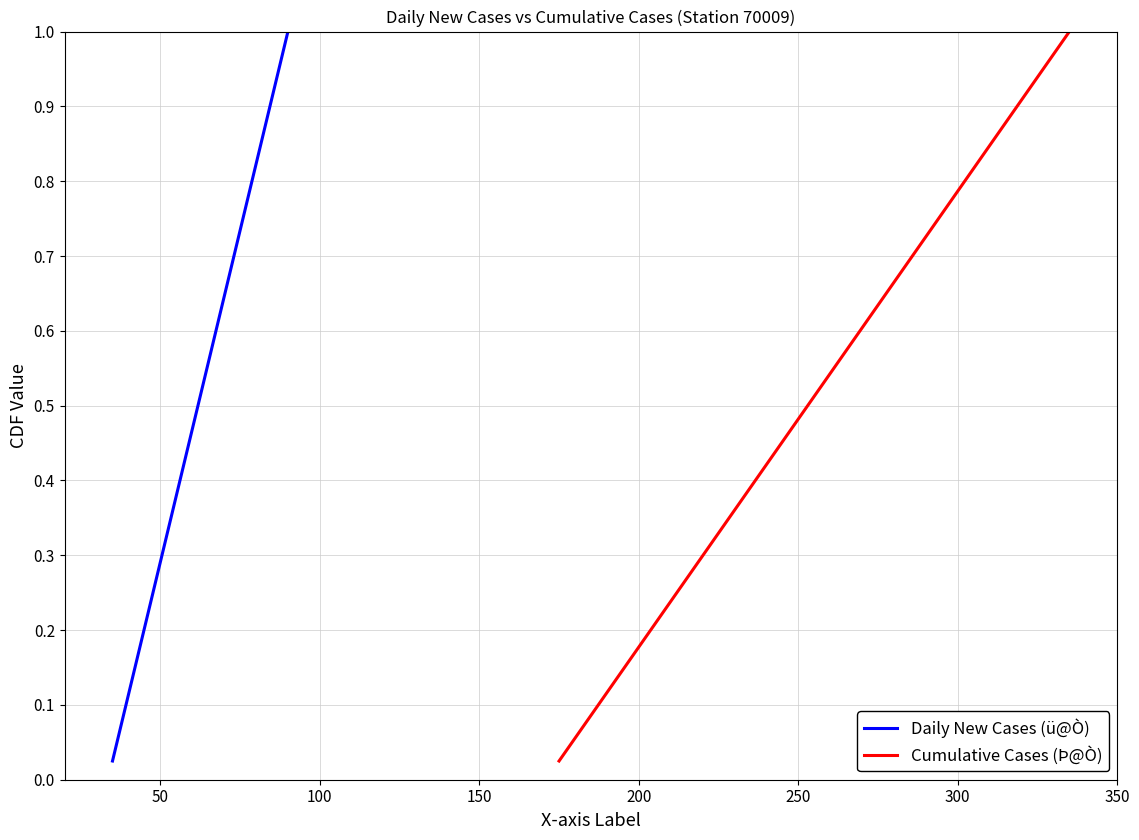

At how many categories does at least one series exceed 0?

40